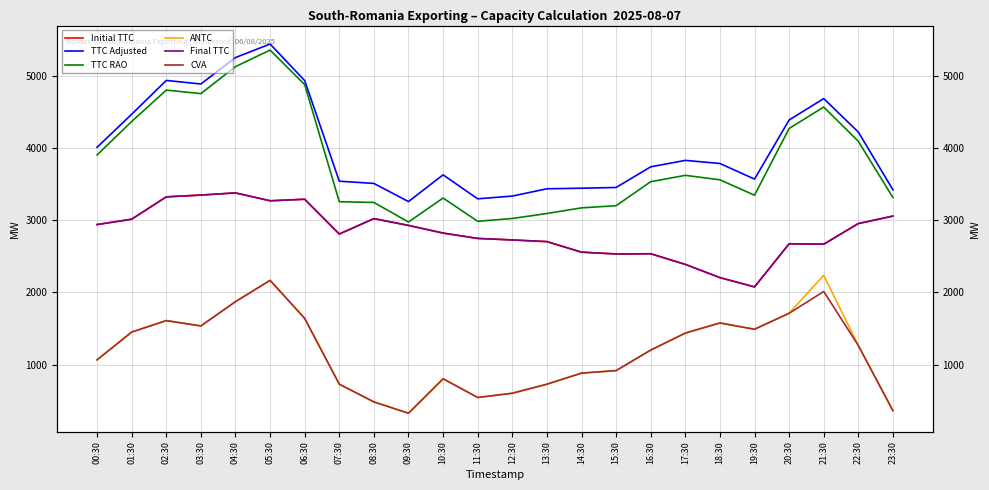

What is the minimum value for CVA?

329